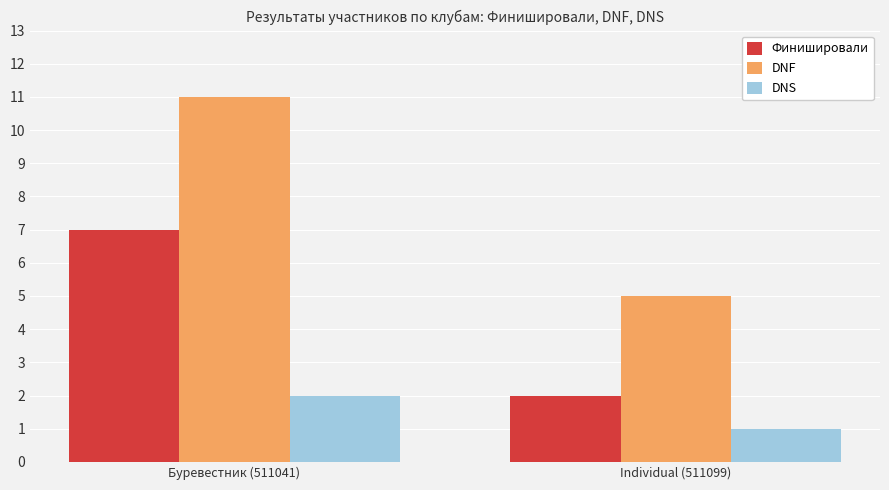

Read the DNS value at Буревестник (511041).

2